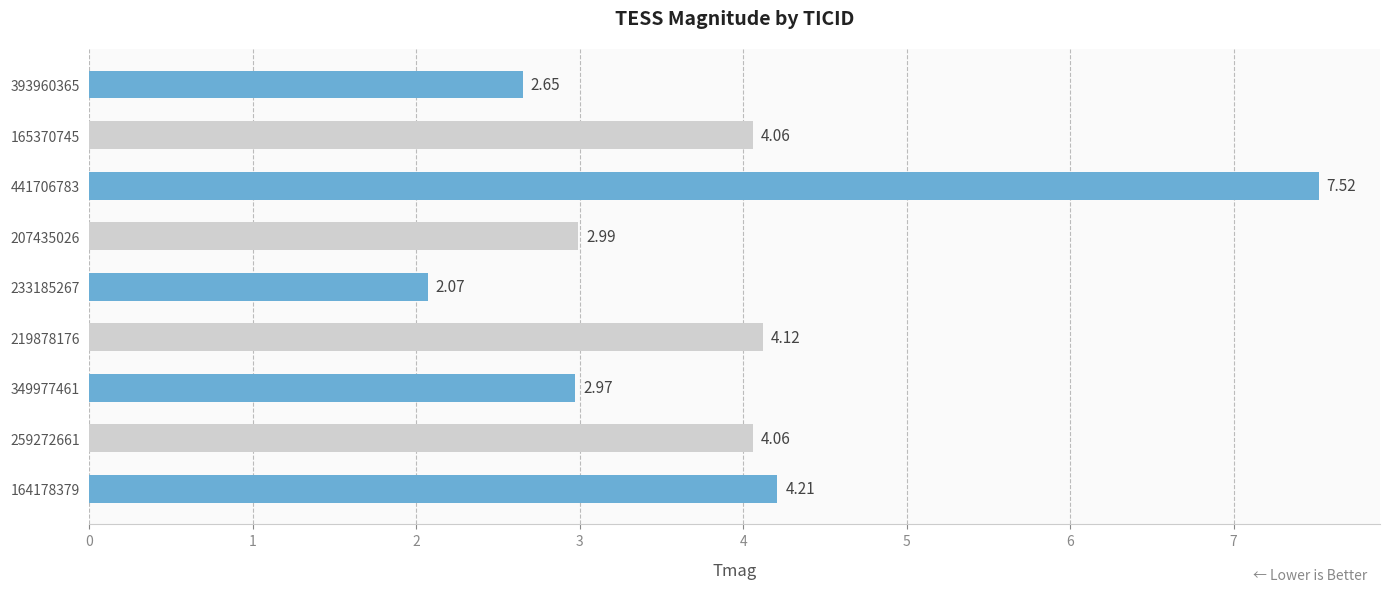

Which label corresponds to the smallest value in the chart?

233185267